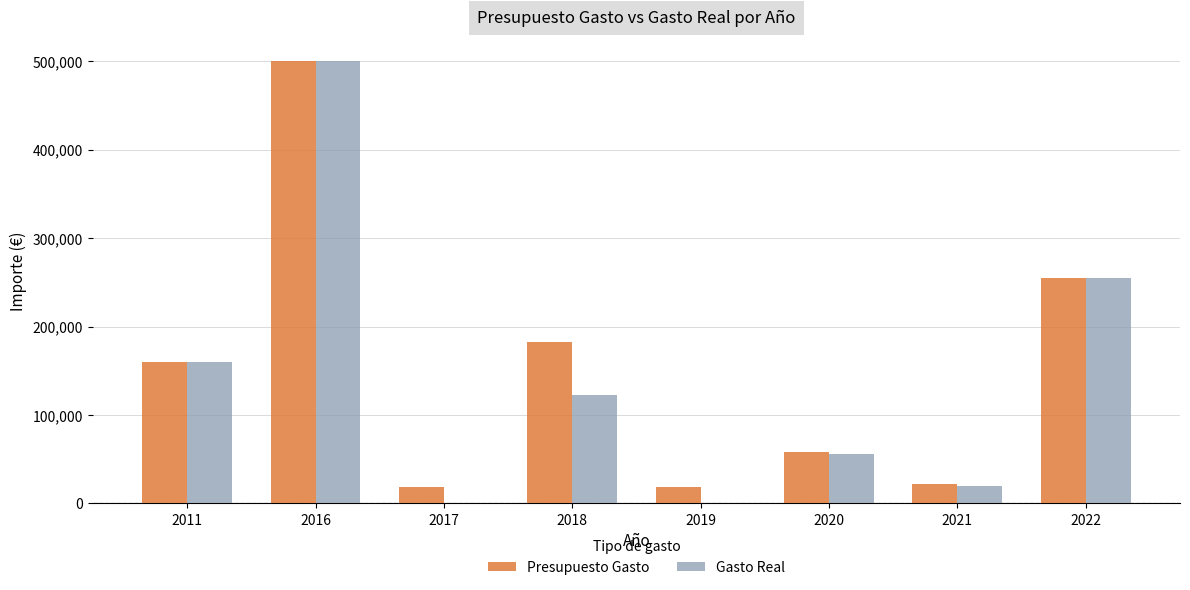

What are all the series names shown in the legend?

Presupuesto Gasto, Gasto Real